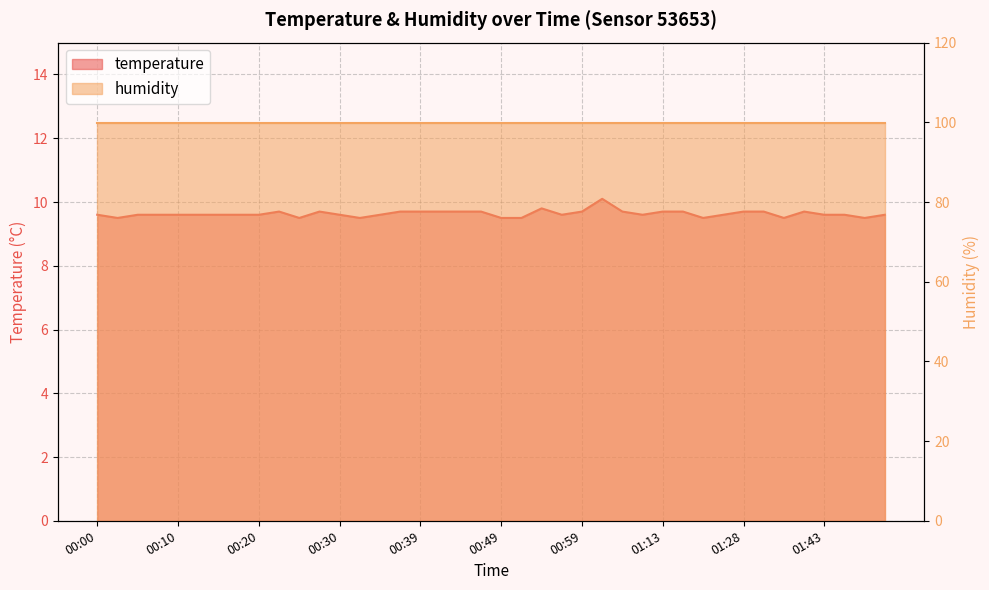

The chart shows a value of 14.5 at 00:39. True or false?

False